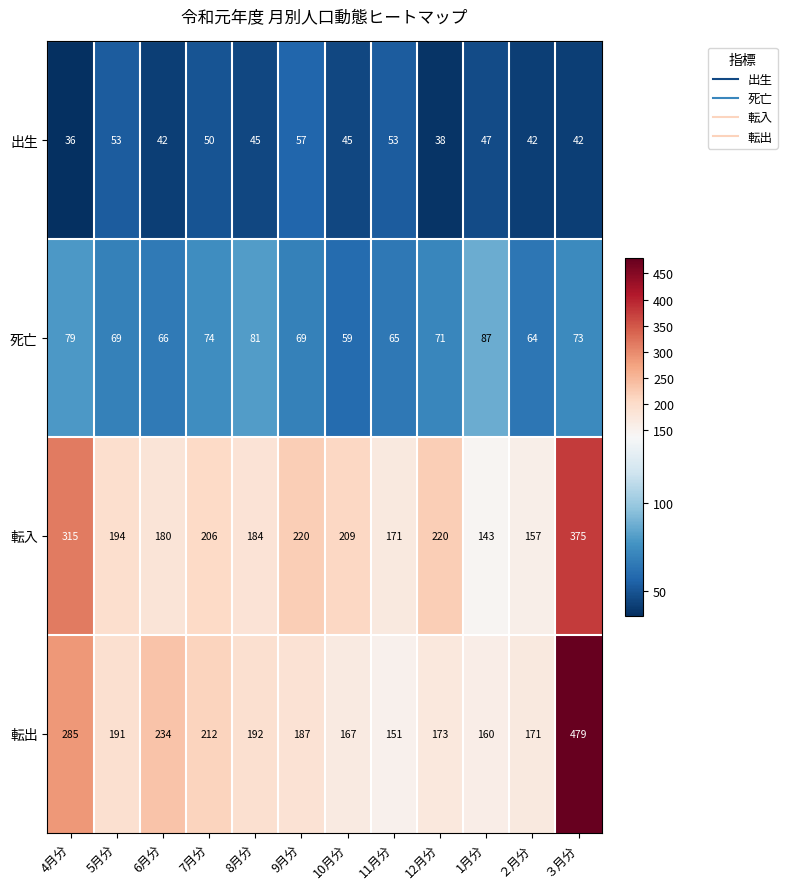

How many values in the 転入 series are below 206?

6